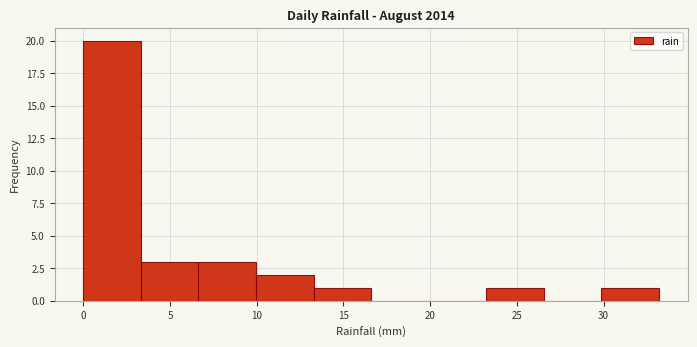

Which range on the x-axis has the tallest bar?

0.0 to 3.5